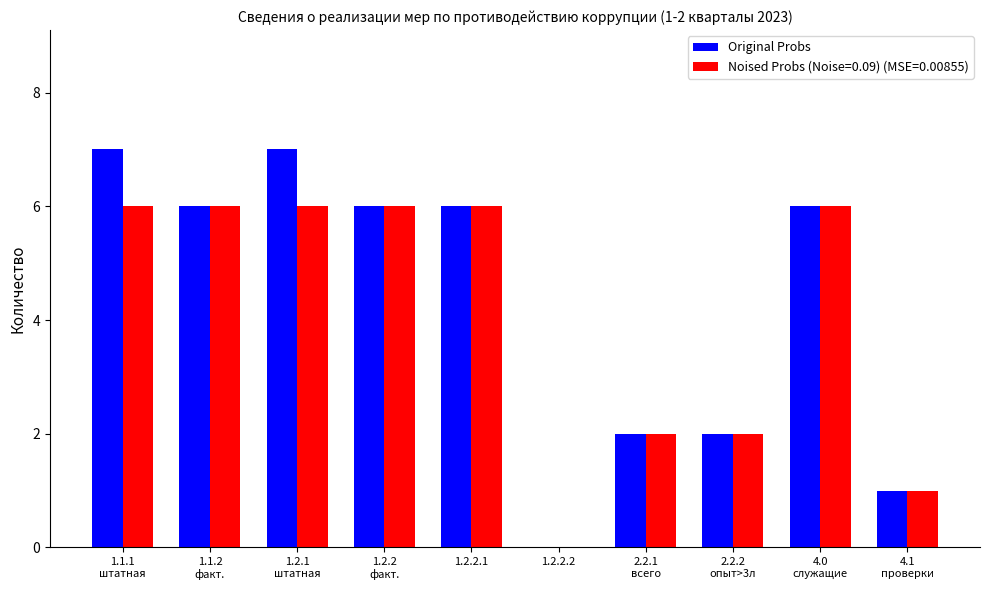

The value of Original Probs at 1.2.2.1 is 2. True or false?

False